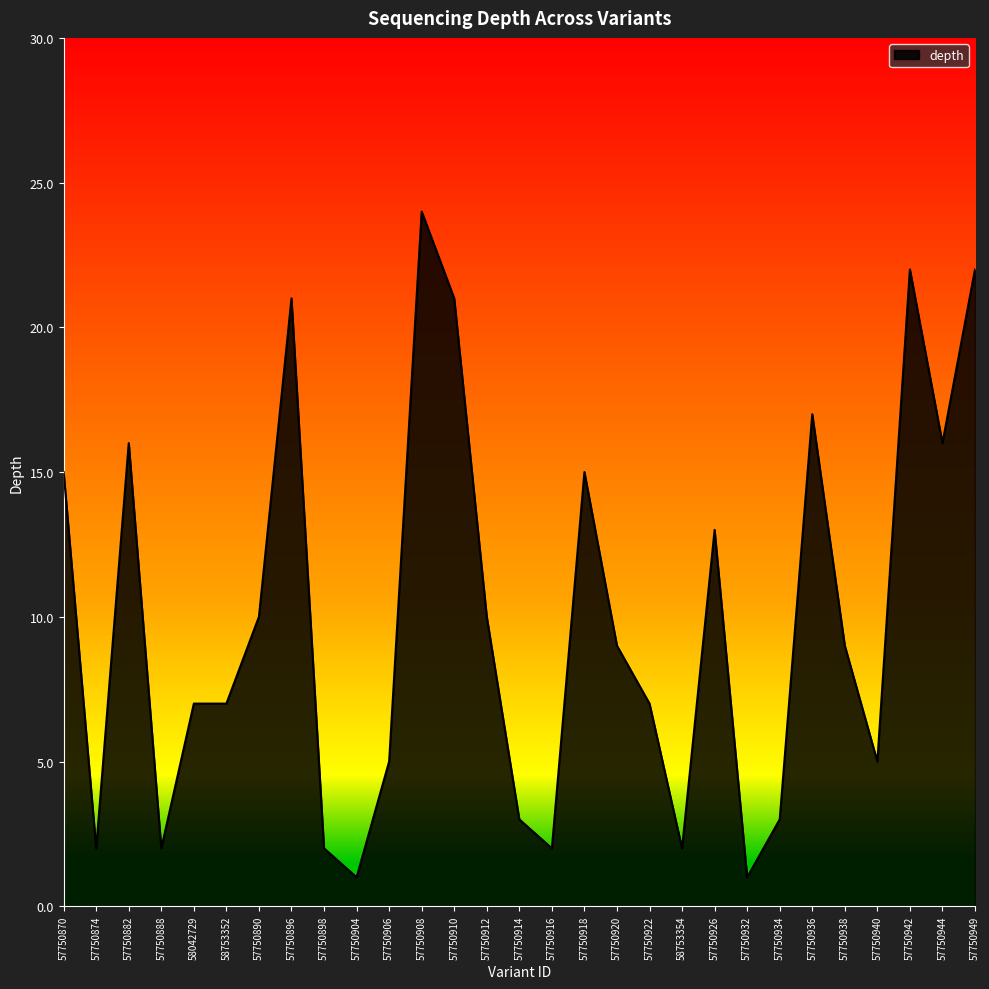

Where is the data nearest to the value 12?

57750926